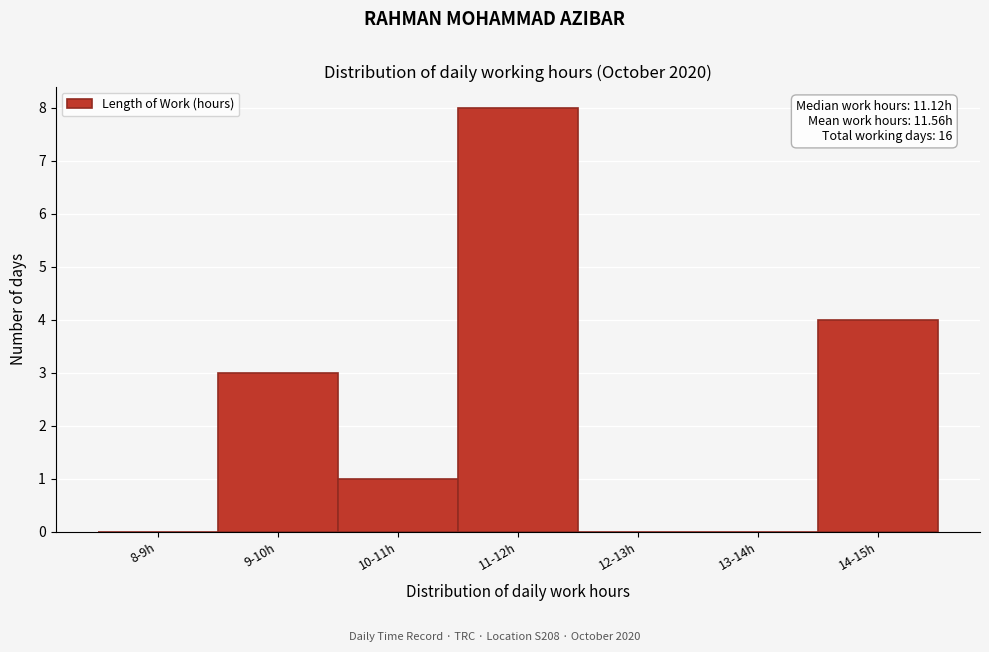

Reading right to left, extract all data points from this chart.

14-15h=4	13-14h=0	12-13h=0	11-12h=8	10-11h=1	9-10h=3	8-9h=0